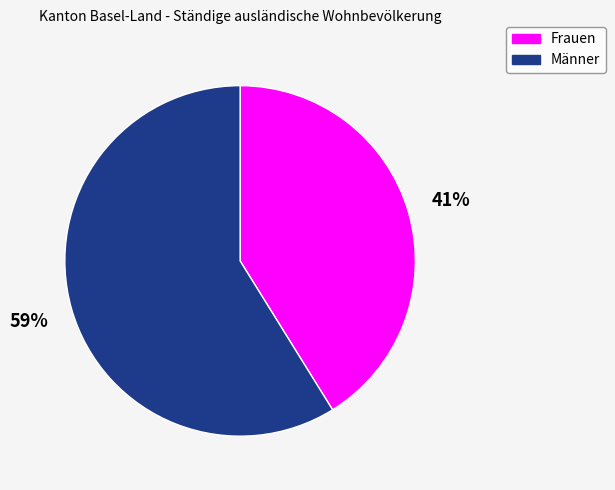

Does Frauen represent more than half of the total?

No